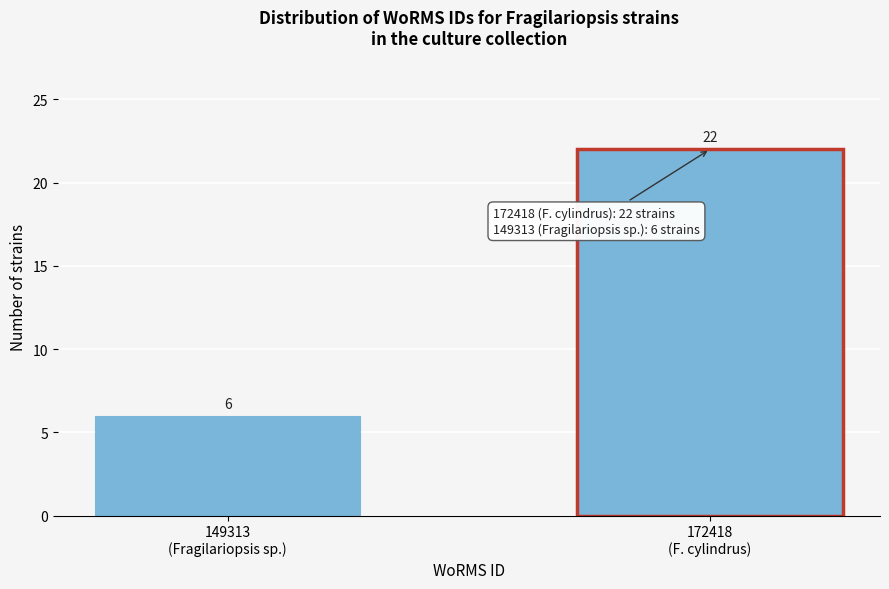

Reading left to right, what are all the values shown in this chart?

6	22